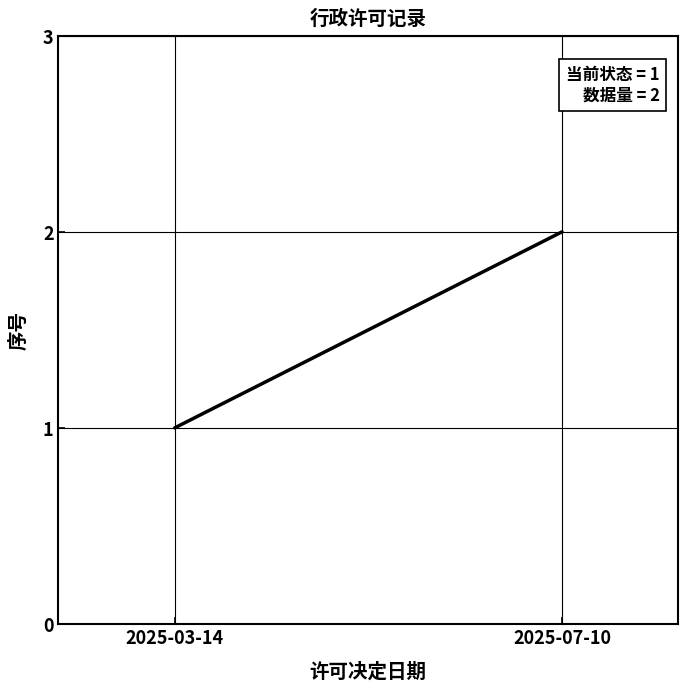

Approximately how many times larger is the value at 2025-07-10 compared to 2025-03-14?

2.0